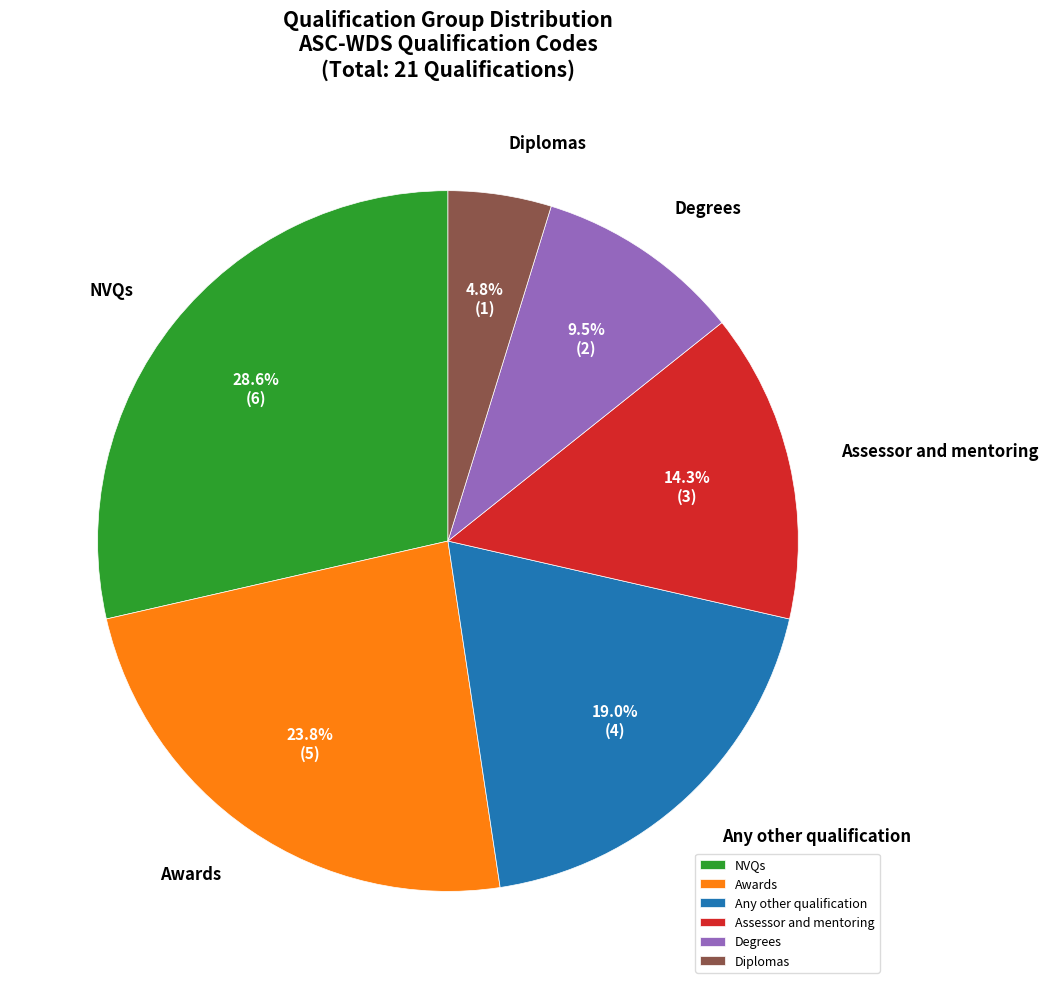

Combined, do Any other qualification and Assessor and mentoring account for over 50%?

No